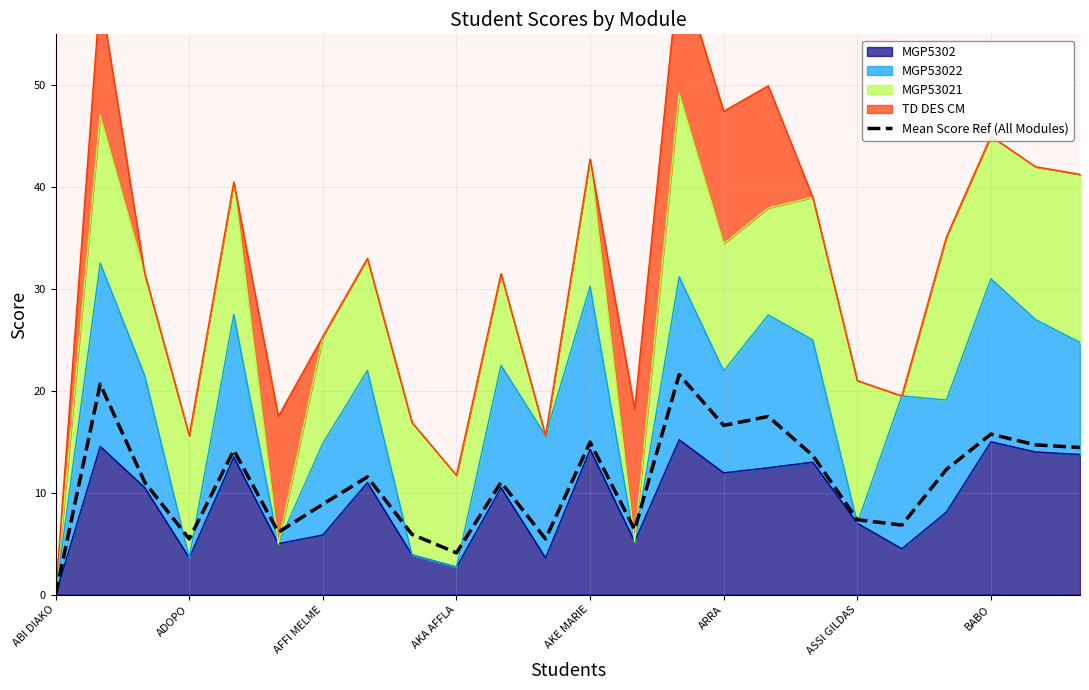

Between 21 and 13, which is larger?

21